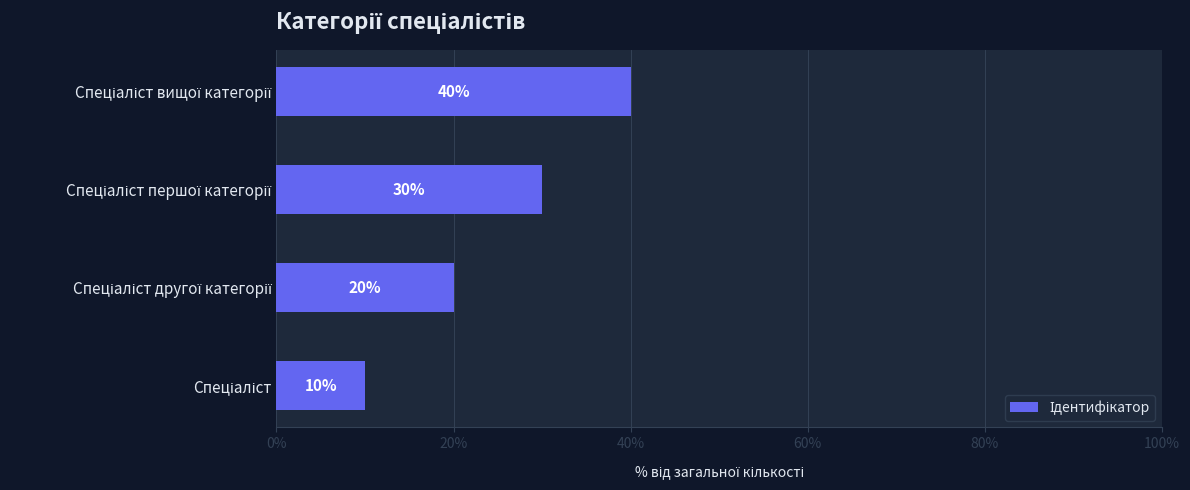

What is the difference between the second highest and minimum values?

20